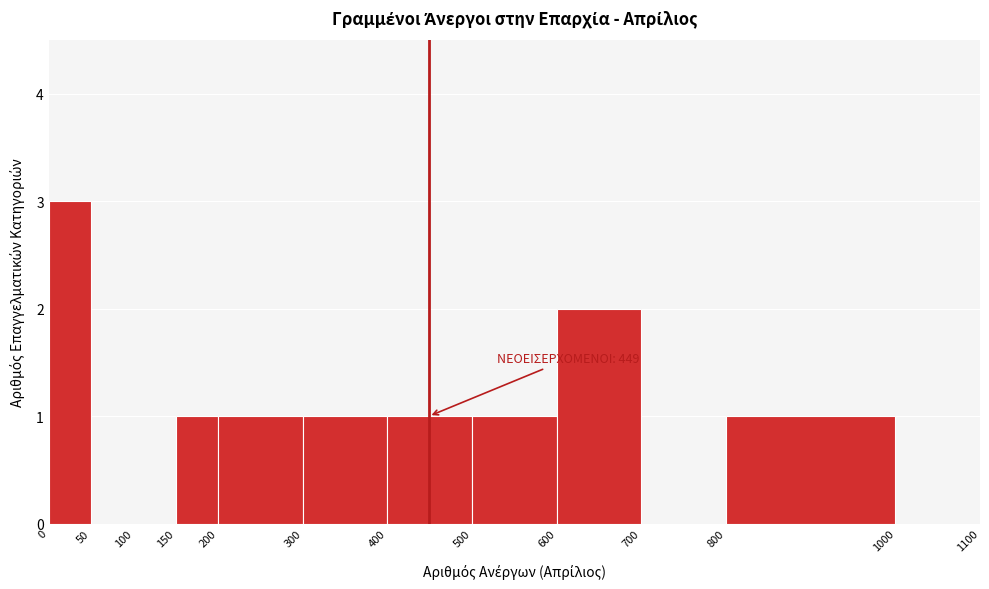

Over which range of the x-axis is the bar tallest?

0 to 50